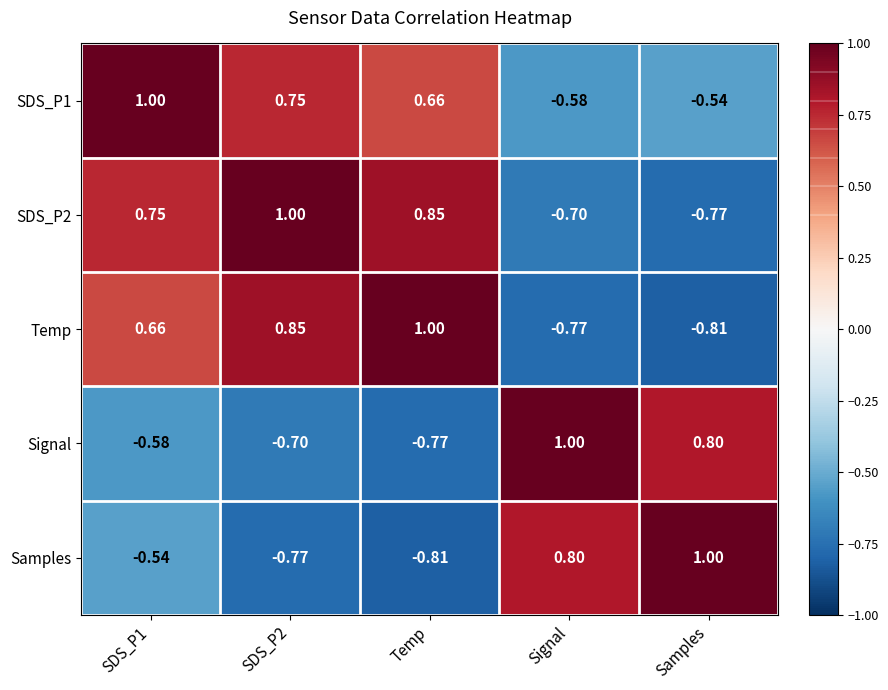

At SDS_P1, list the series in order from largest to smallest.

SDS_P1, SDS_P2, Temp, Samples, Signal